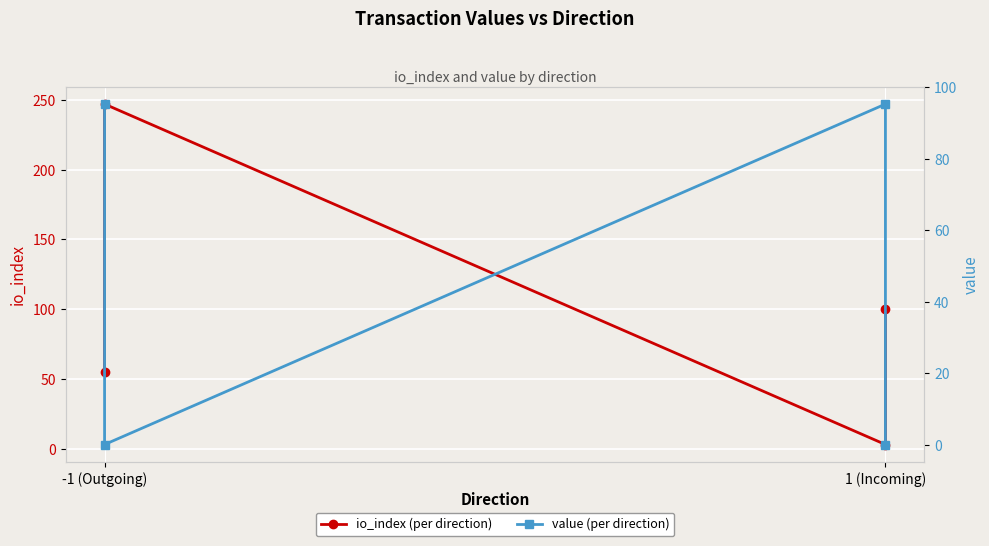

How many lines are shown in the chart?

2